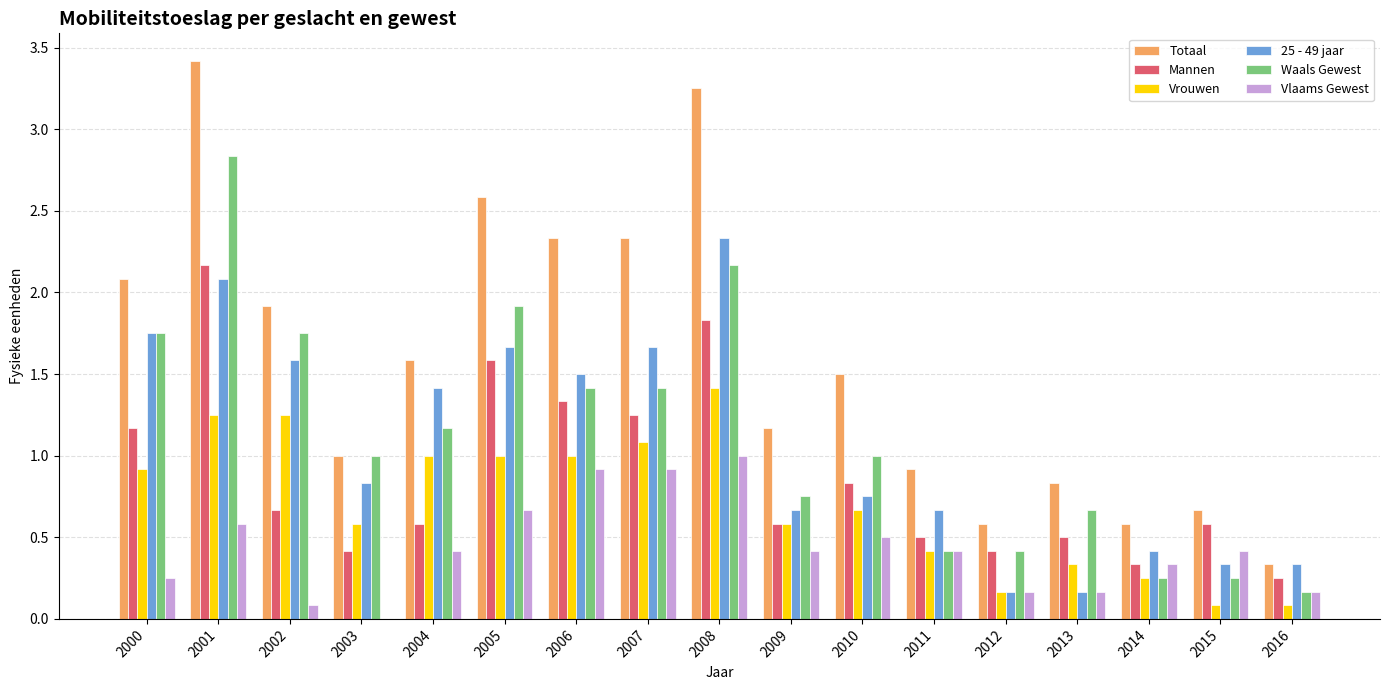

Is it true that Vrouwen equals 0.6 at 2003?

True